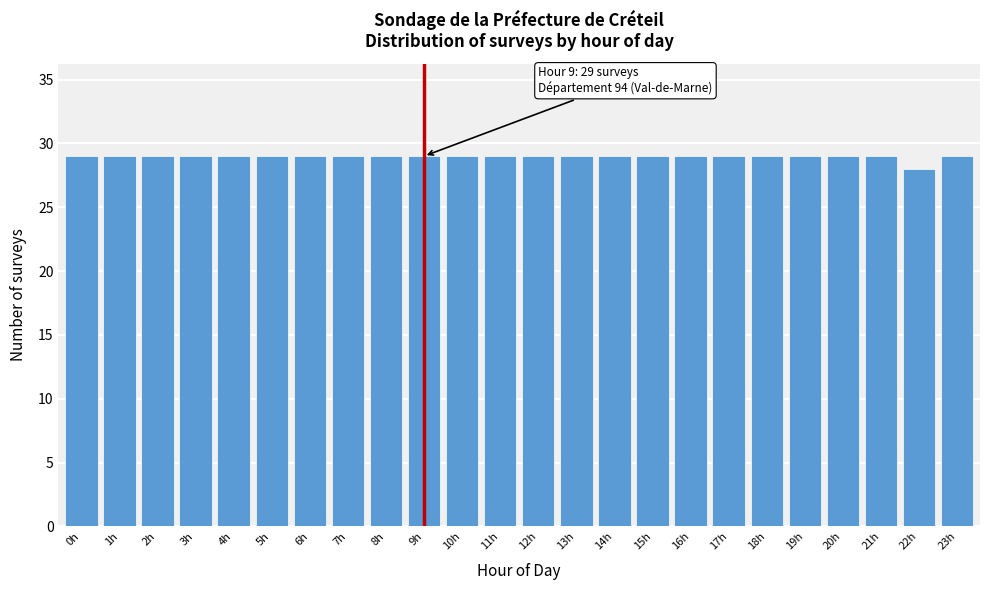

Reading left to right, transcribe all the data shown in this chart.

29	29	29	29	29	29	29	29	29	29	29	29	29	29	29	29	29	29	29	29	29	29	28	29